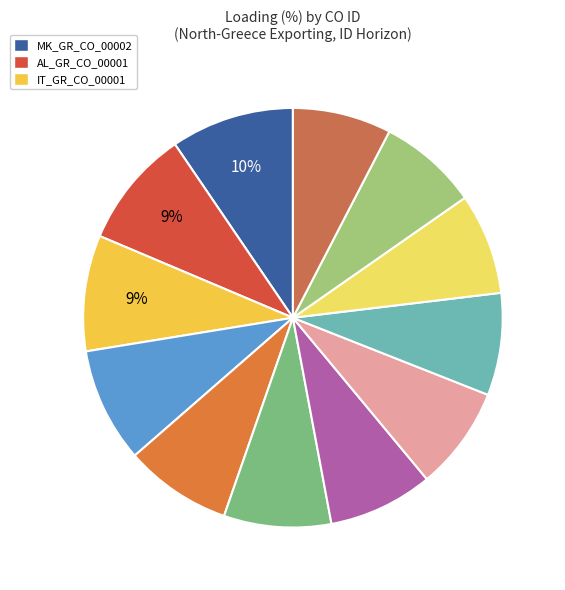

How many slices are in this pie chart?

12